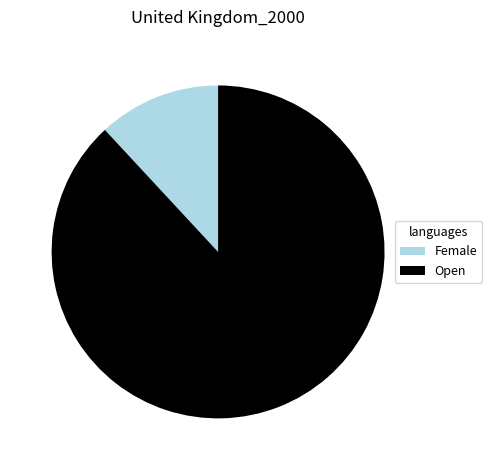

Rank the categories by value from lowest to highest.

Female, Open